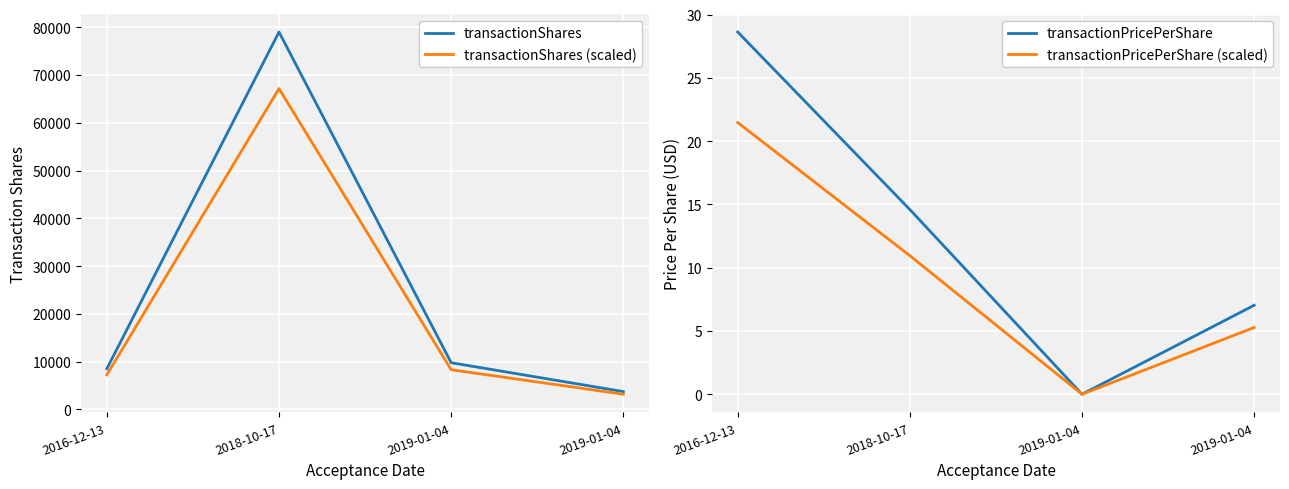

Reading left to right, transcribe all the data shown in this chart.

transactionShares: 8500.0	79000.0	9766.0	3725.0
transactionShares (scaled): 7225.0	67150.0	8301.1	3166.2
transactionPricePerShare: 28.6	14.6	0.0	7.0
transactionPricePerShare (scaled): 21.5	10.9	0.0	5.3